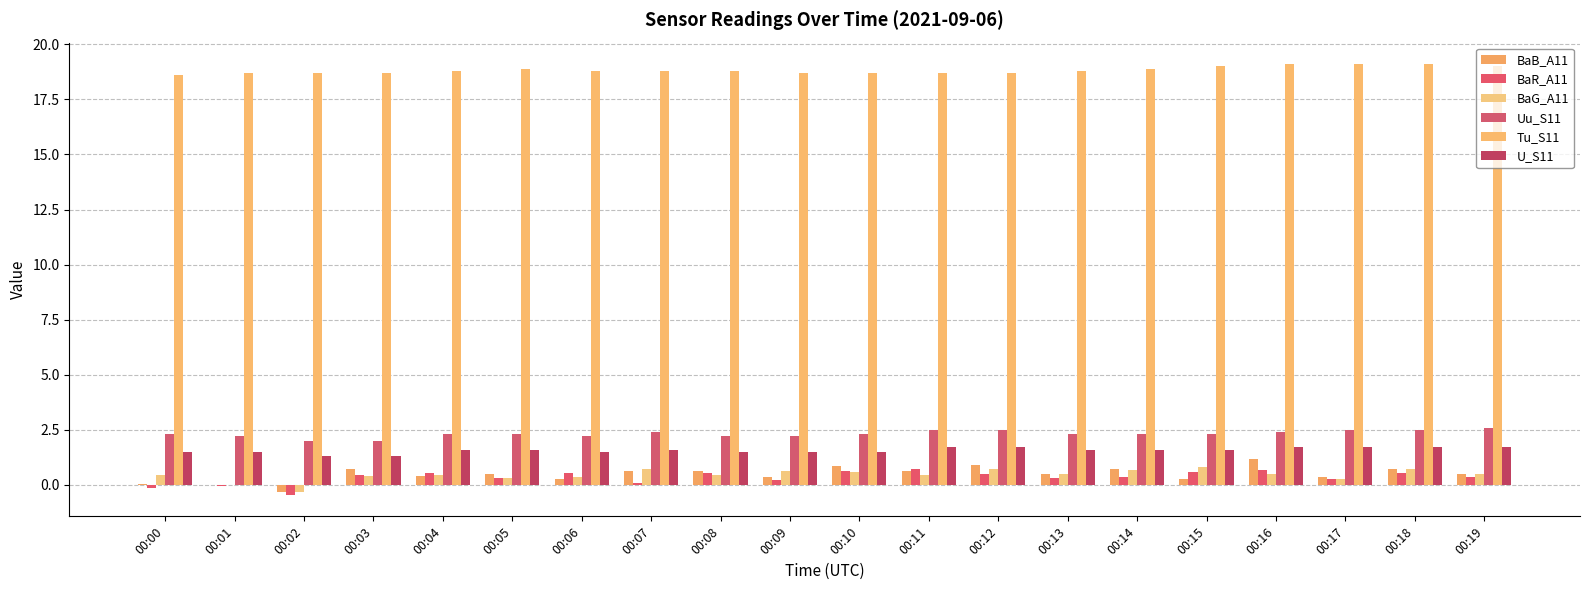

At how many categories does at least one series exceed 16?

20